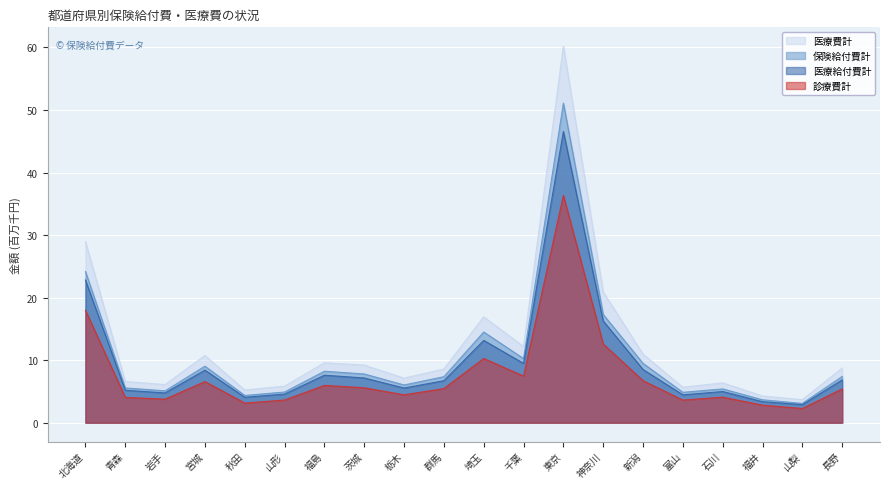

Where does the 診療費計 series first go above 5?

北海道